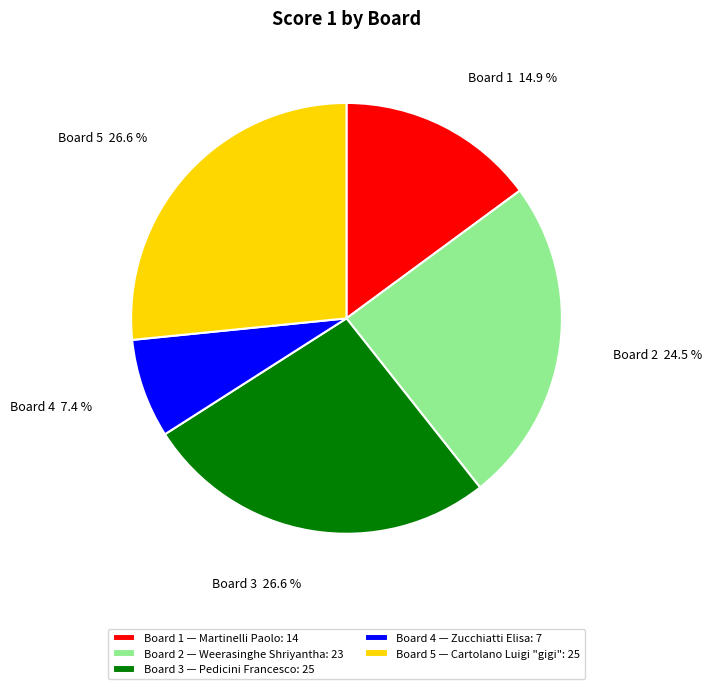

True or false: Board 3 accounts for 27% of the total.

True